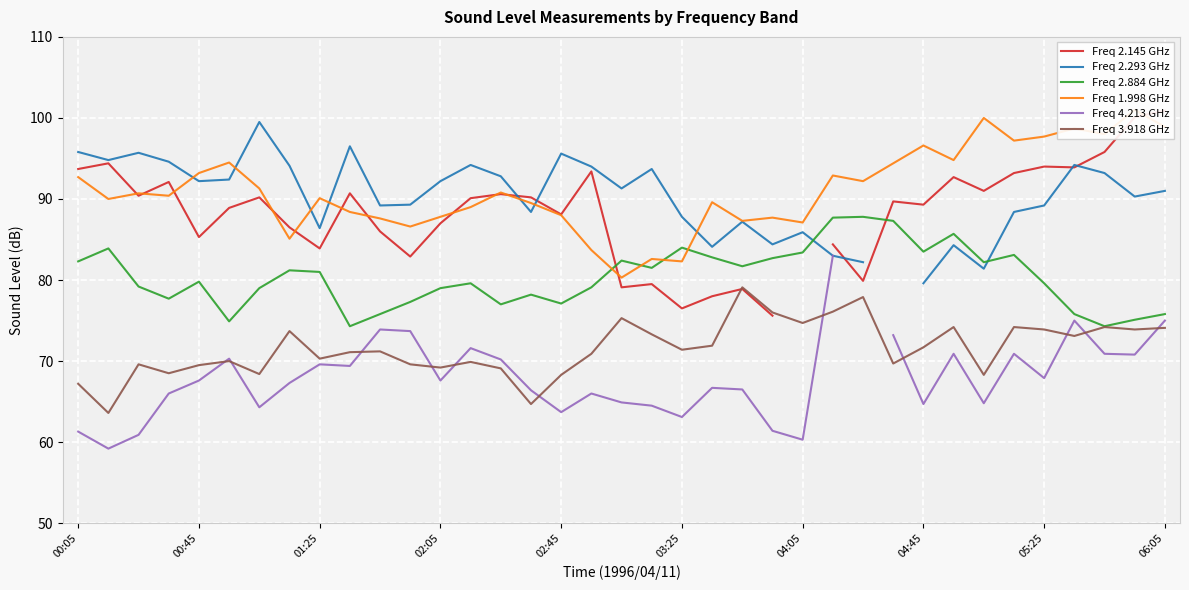

How many positive values does the Freq 4.213 GHz series have?

36